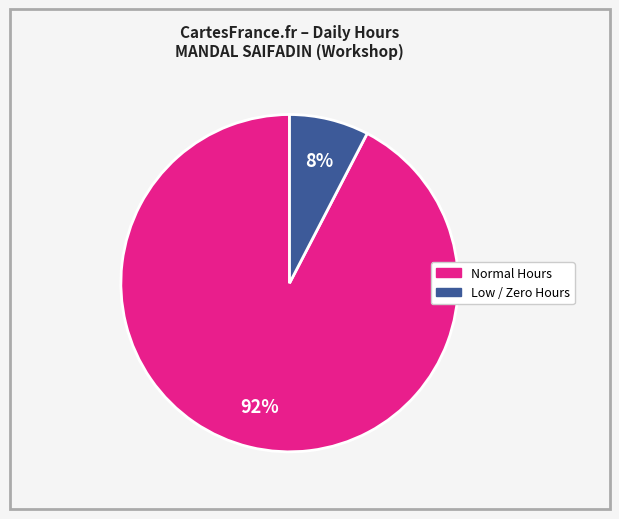

Is there any slice that represents more than half of the pie?

Yes